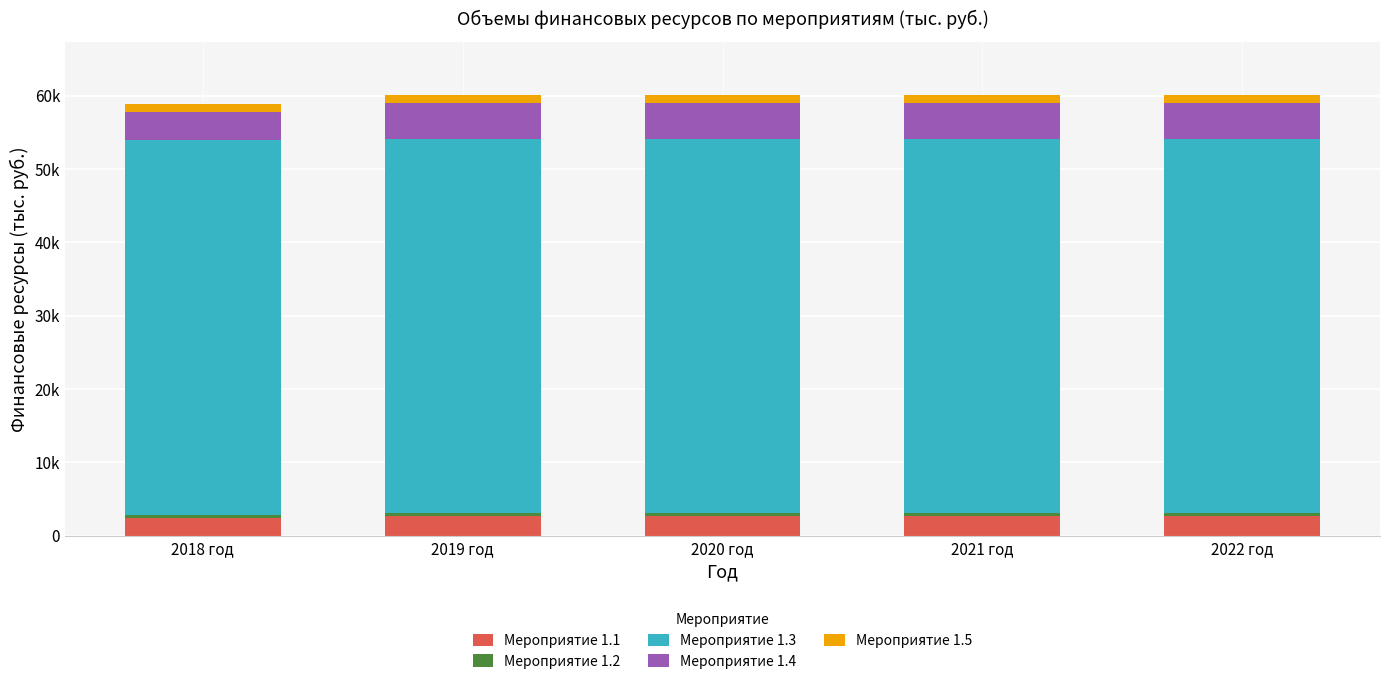

Are the bars horizontal?

No